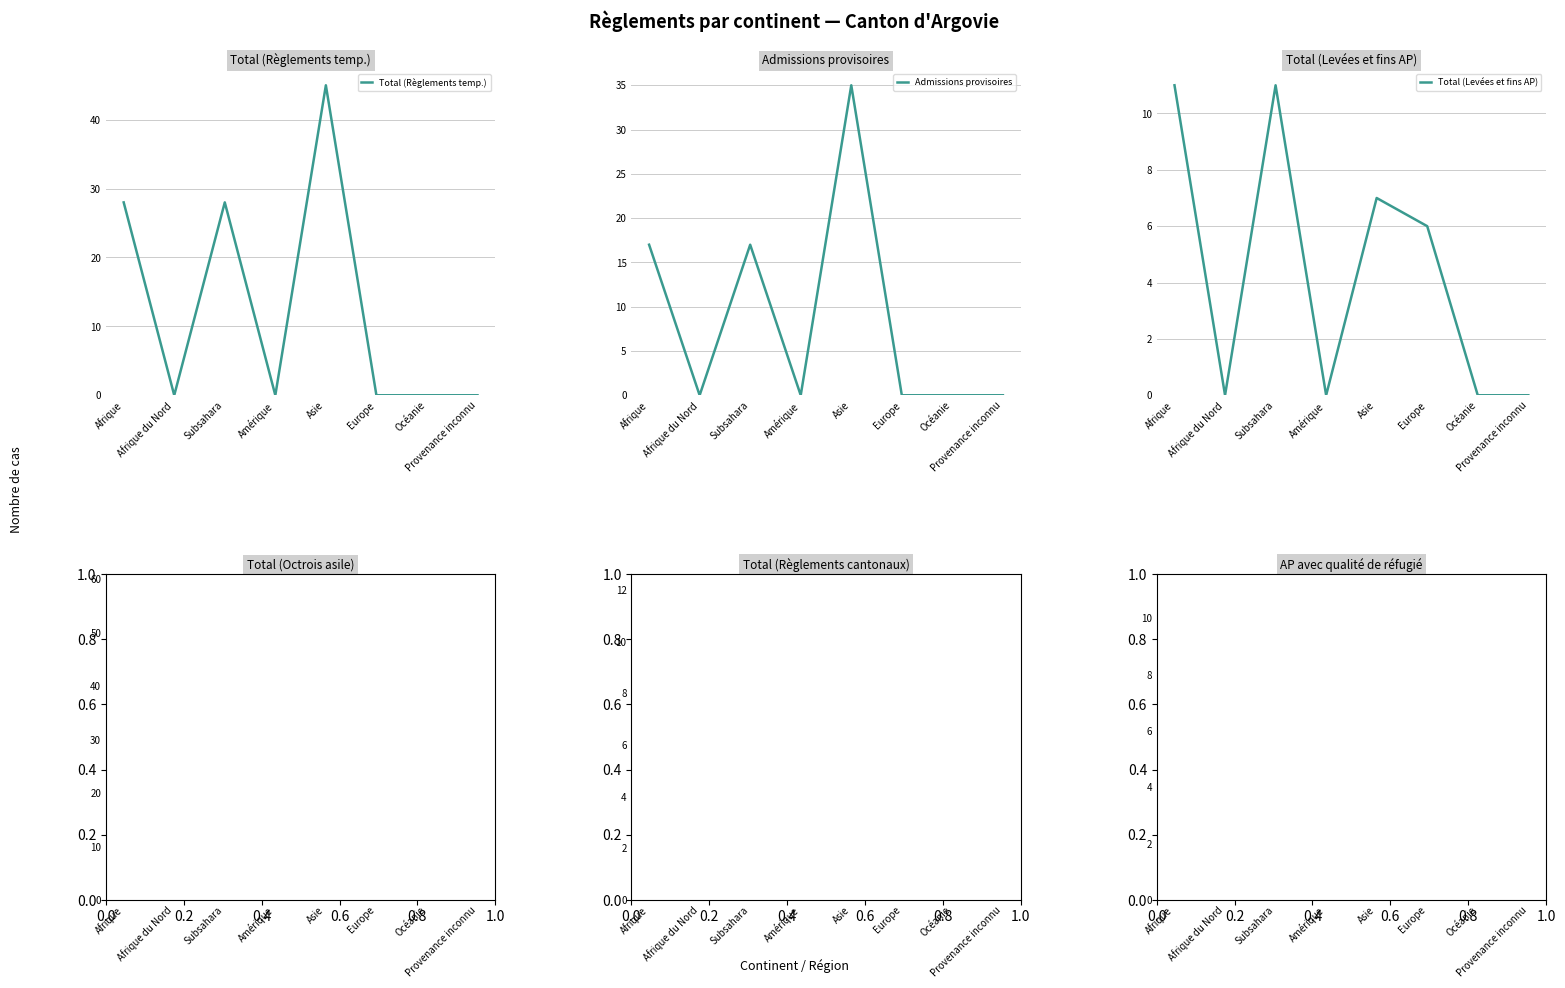

Reading left to right, extract all data points from this chart.

Total (Règlements temp.): 28	0	28	0	45	0	0	0
Admissions provisoires: 17	0	17	0	35	0	0	0
Total (Levées et fins AP): 11	0	11	0	7	6	0	0
Total (Octrois asile): 58	0	58	0	10	1	0	0
Total (Règlements cantonaux): 12	0	11	0	5	7	0	0
AP avec qualité de réfugié: 11	0	11	0	10	0	0	0